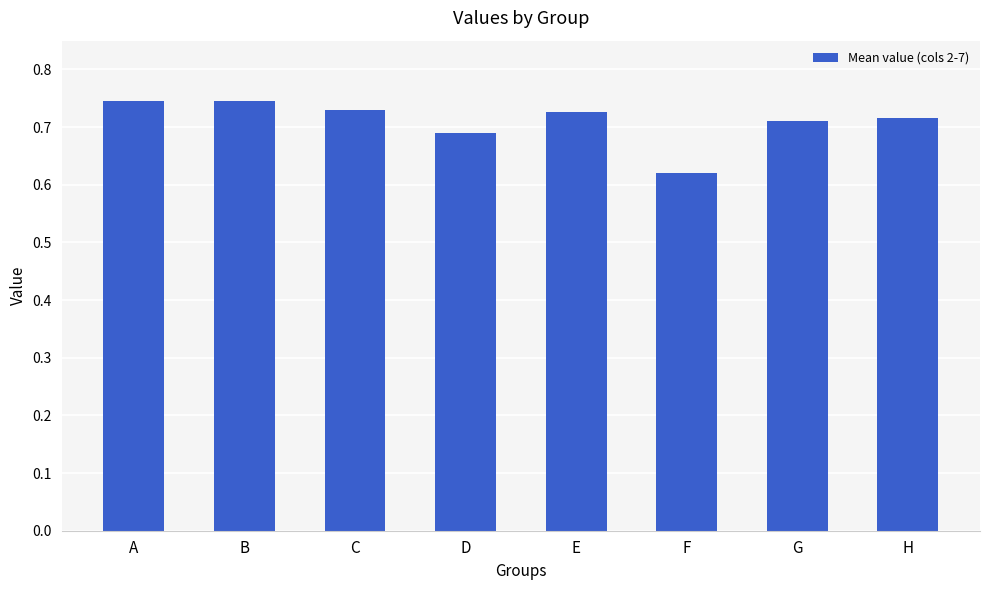

Are the bars horizontal?

No